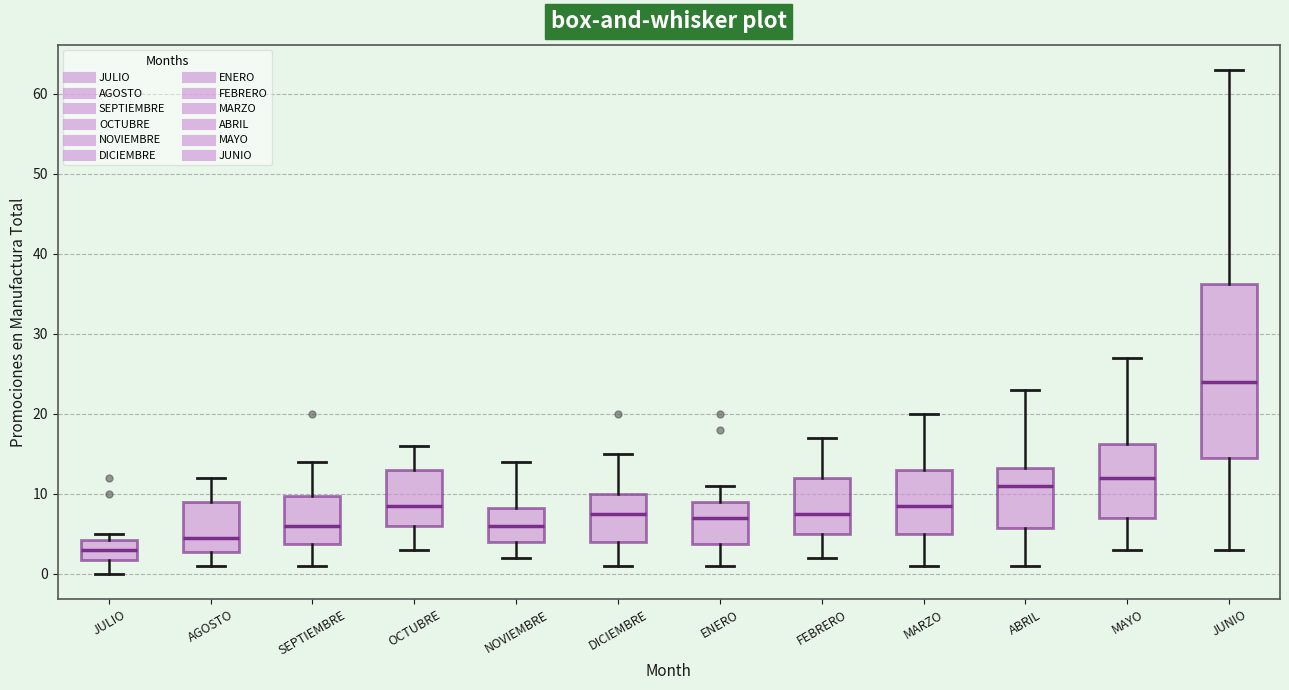

Where does the median line of the box for OCTUBRE sit on the y-axis? The values are not printed on the chart, so give them approximately, as read against the axis.

9